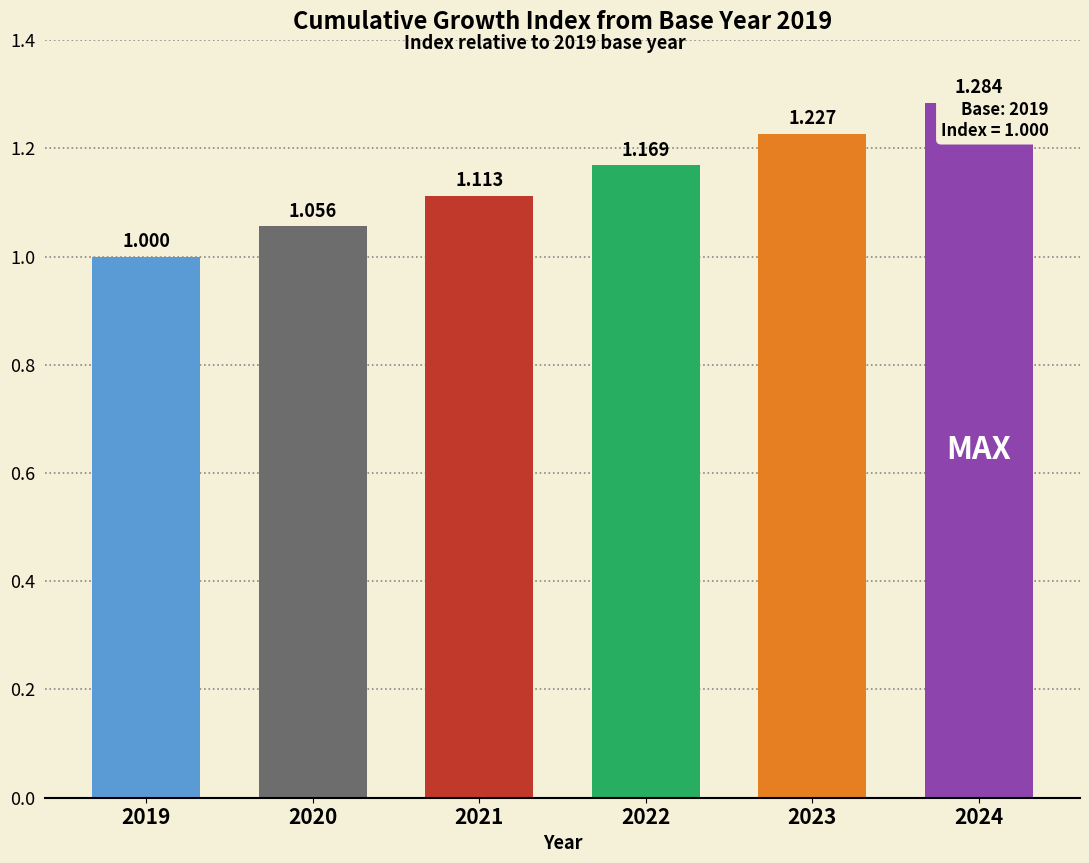

Rank the categories by value from lowest to highest.

2019, 2020, 2021, 2022, 2023, 2024